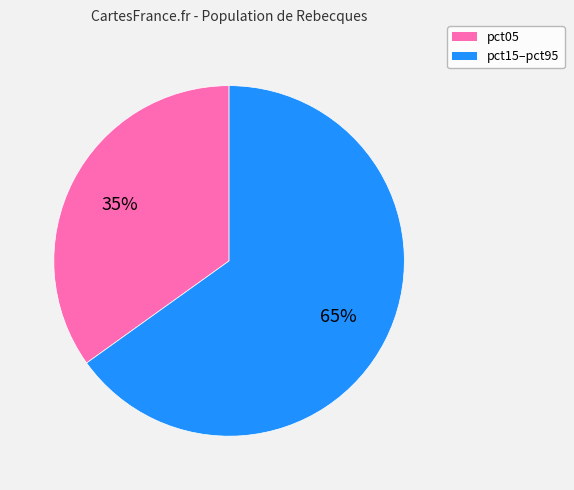

Is there a majority slice in this chart?

Yes